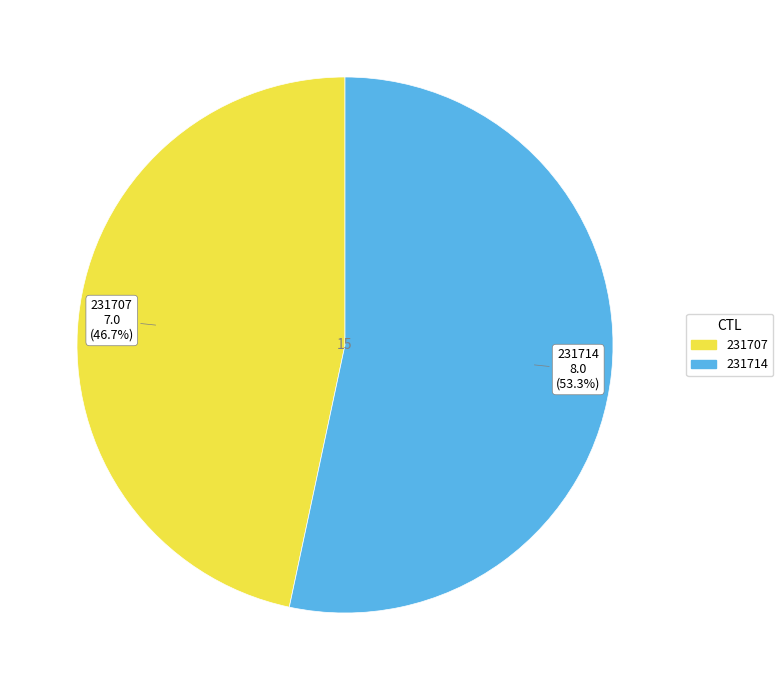

To the nearest percent, what portion does 231707 represent?

47%